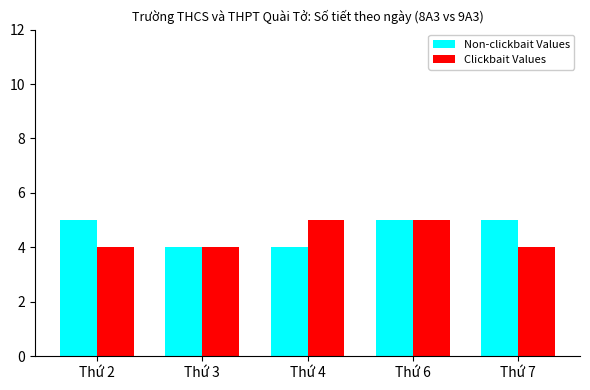

The Non-clickbait Values series shows 5 at Thứ 6. True or false?

True